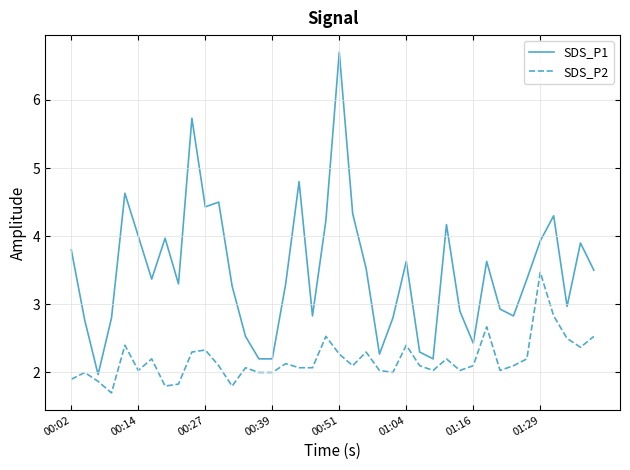

What is the difference between the maximum and minimum values in the SDS_P1 series?

4.7